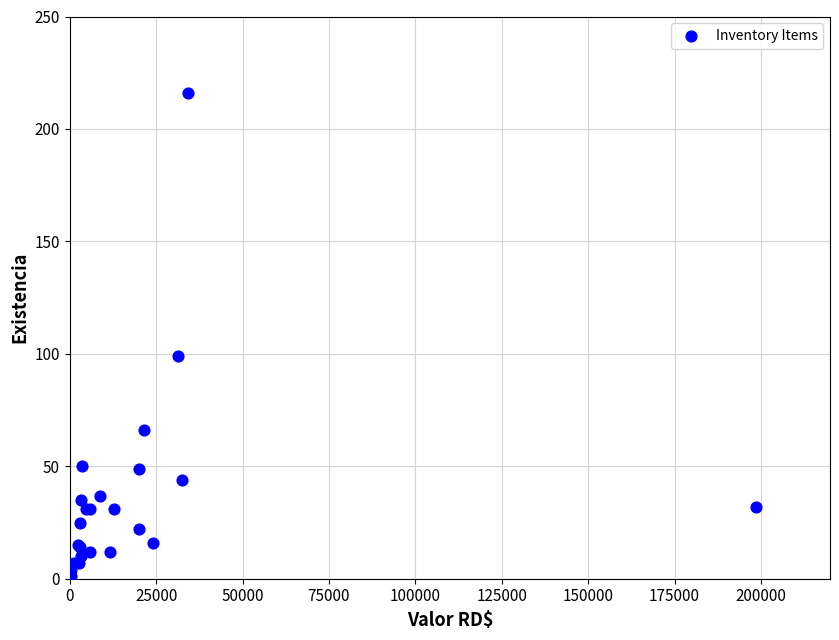

What Y value in the scatter plot is closest to 108?

99